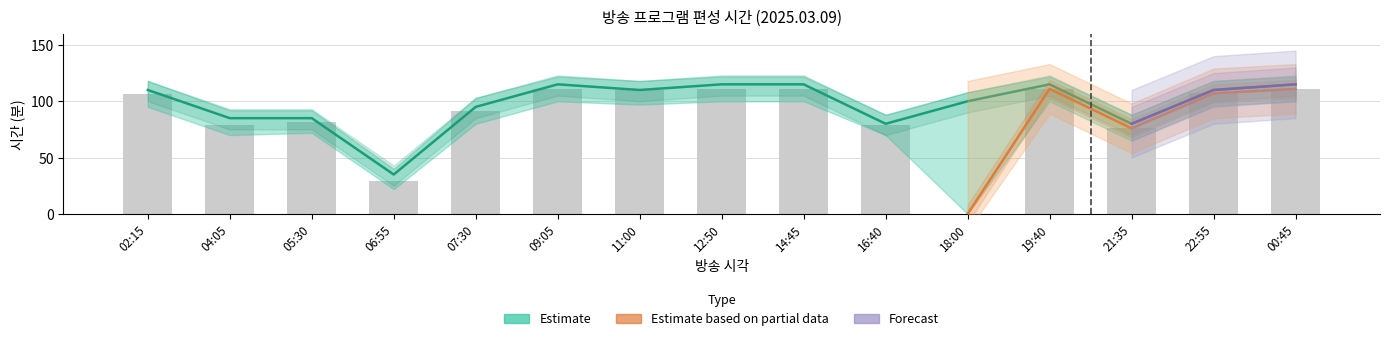

What is the difference between the second highest and minimum values in the 길이 series?

80